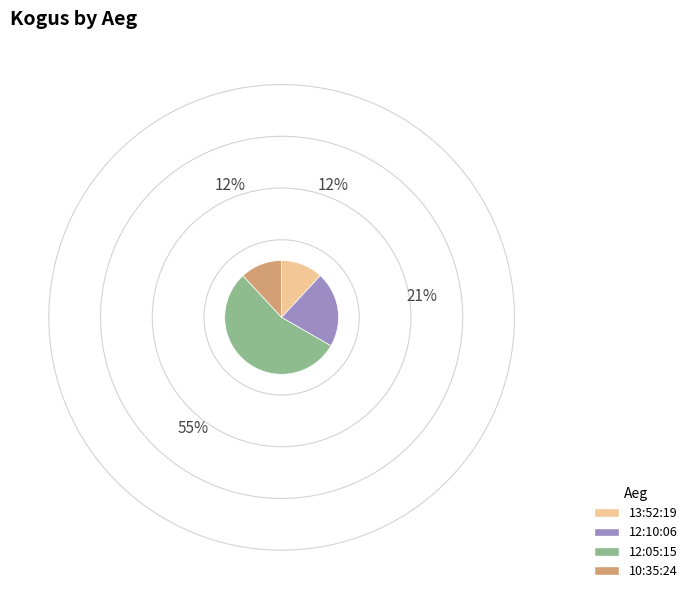

Approximately how many times larger is the value at 12:05:15 compared to 12:10:06?

2.6